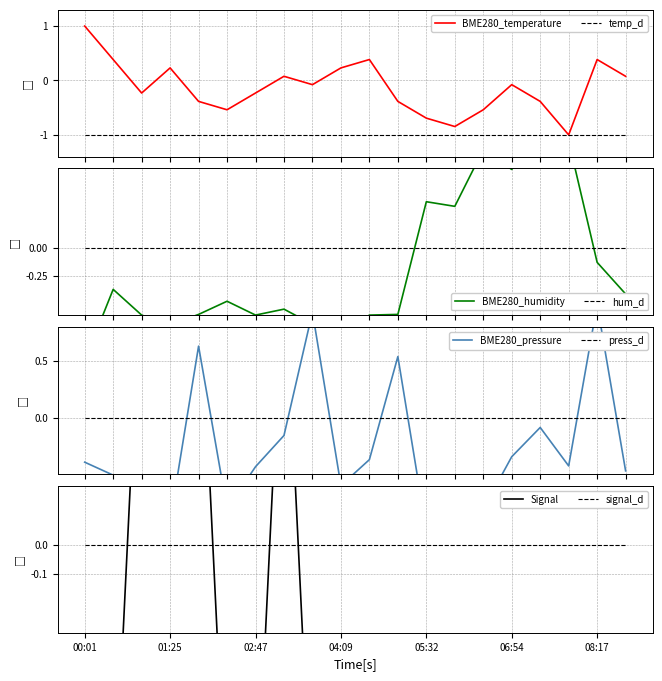

Is the value of BME280_humidity at 12 greater than the value of Signal at 13?

Yes